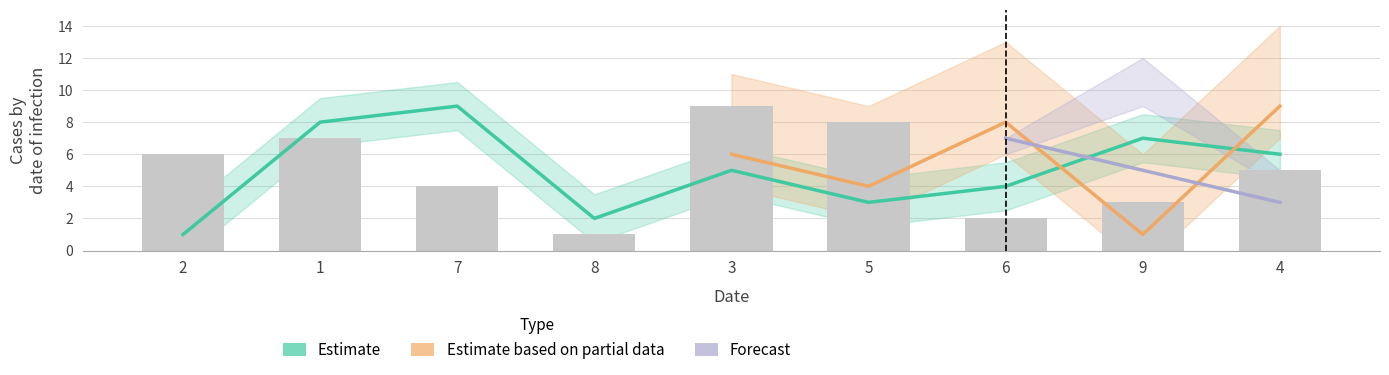

How many categories are shown in the chart?

9